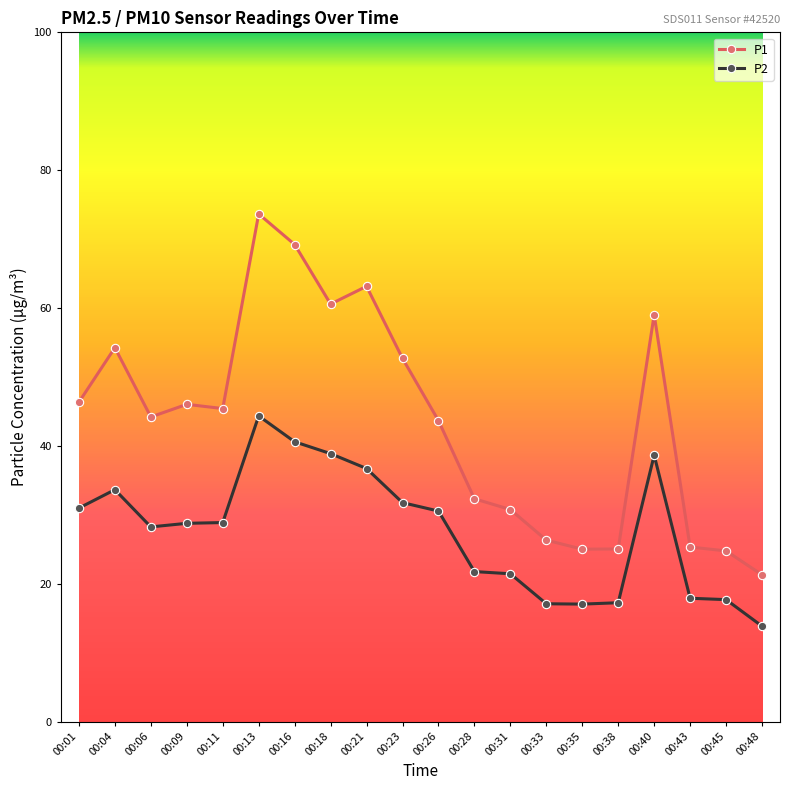

True or false: P1 has more than 1 interior local peaks.

True